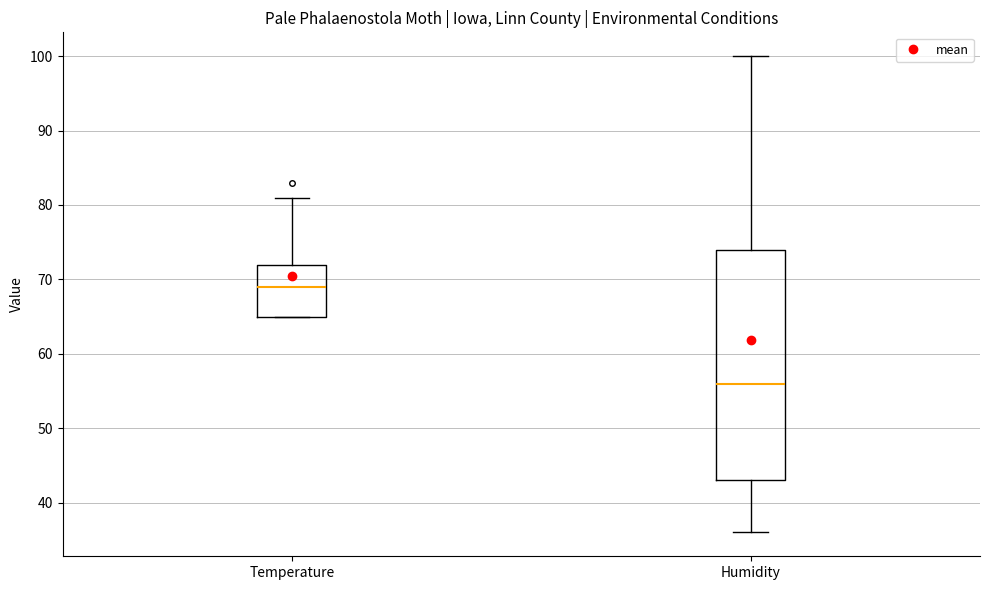

Which box's median line is the lowest?

Humidity